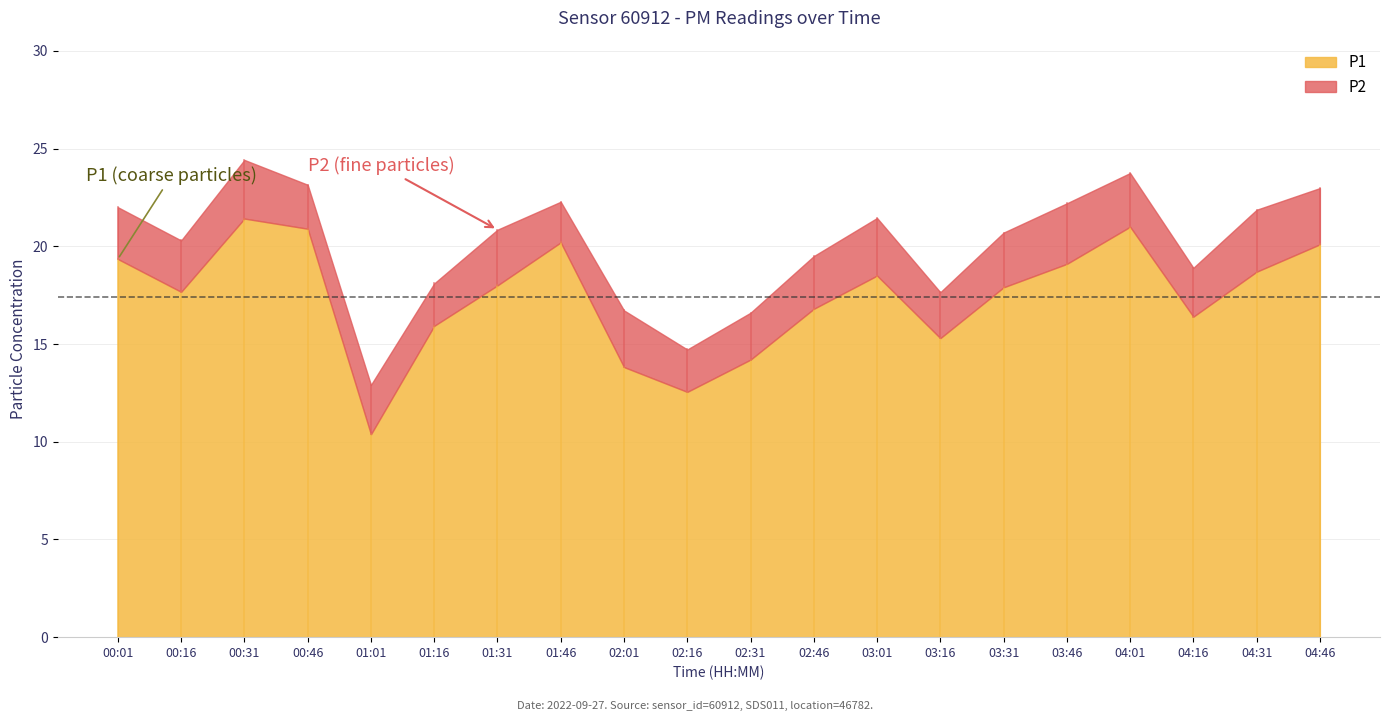

True or false: P1 and P2 intersect in this chart.

False